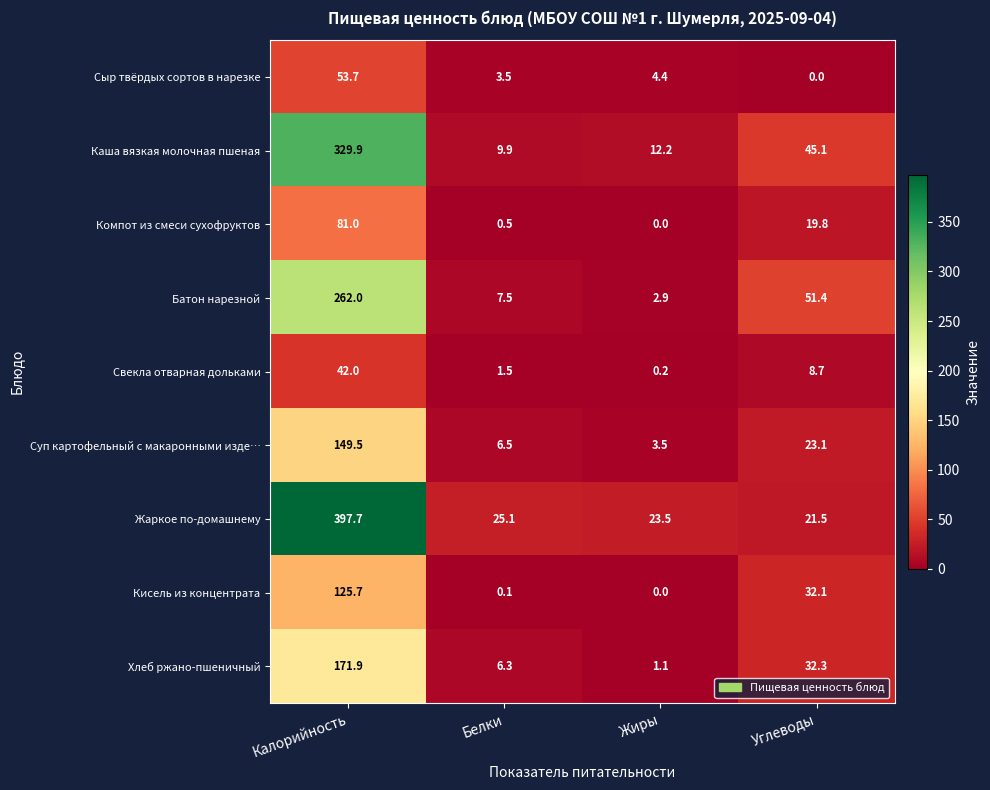

The Хлеб ржано-пшеничный series shows 1.1 at Жиры. True or false?

True